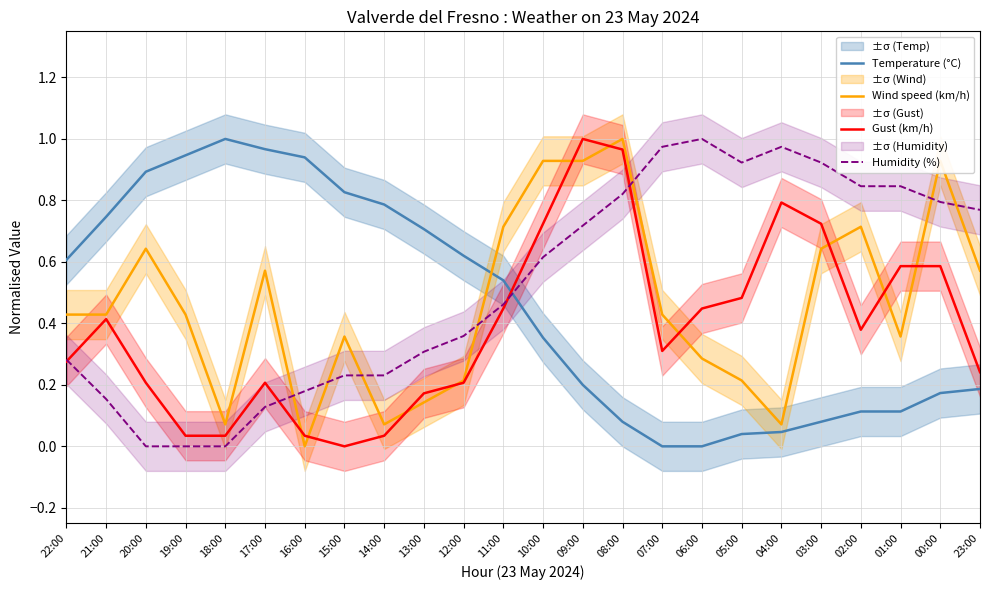

What is the difference between the Wind speed (km/h) values at 11:00 and 21:00?

0.3